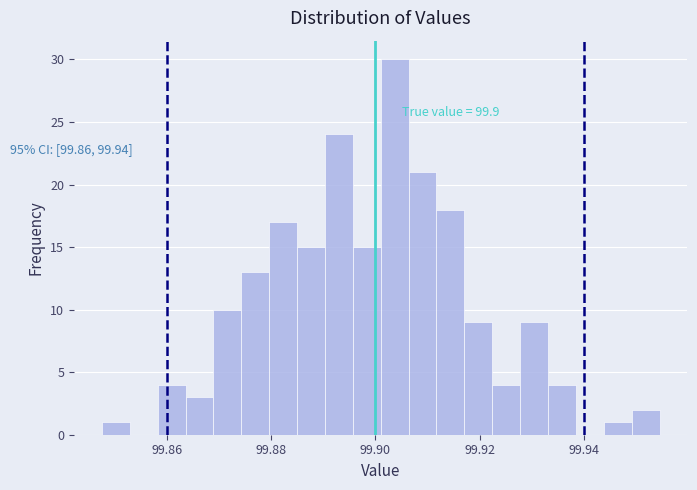

Around what value on the x-axis is the tallest bar? Give the approximate position of its centre, as read against the axis.

99.904